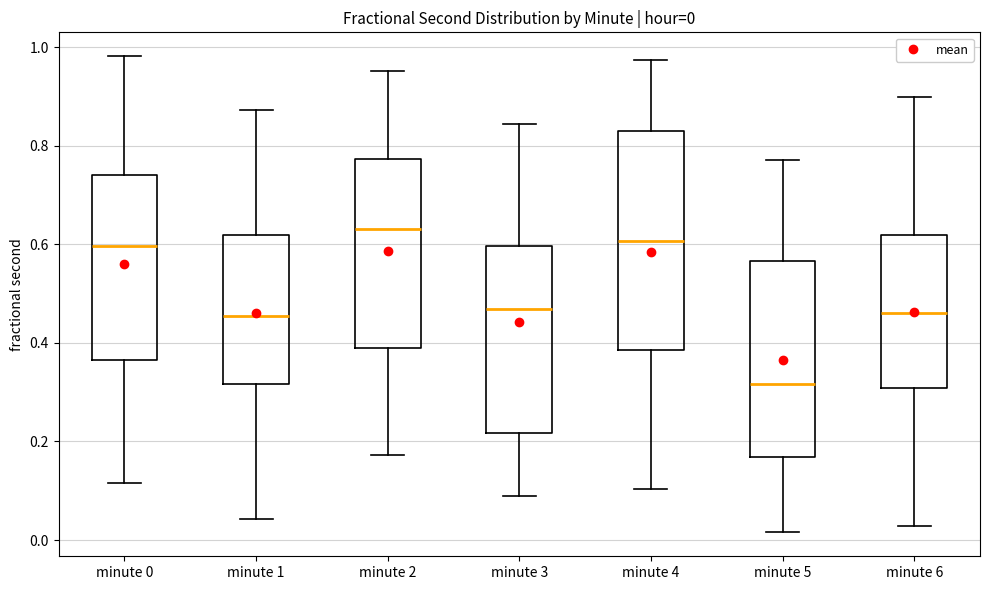

Which box is the tallest, from its lower edge to its upper edge?

minute 4